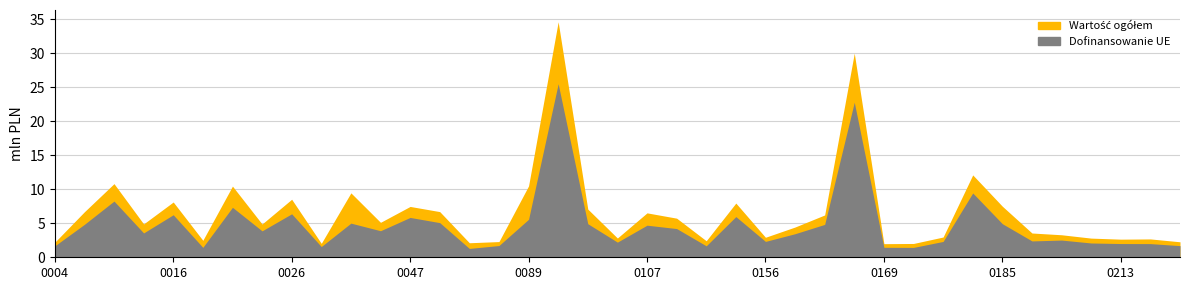

Does the chart display data point markers on the line(s)?

No